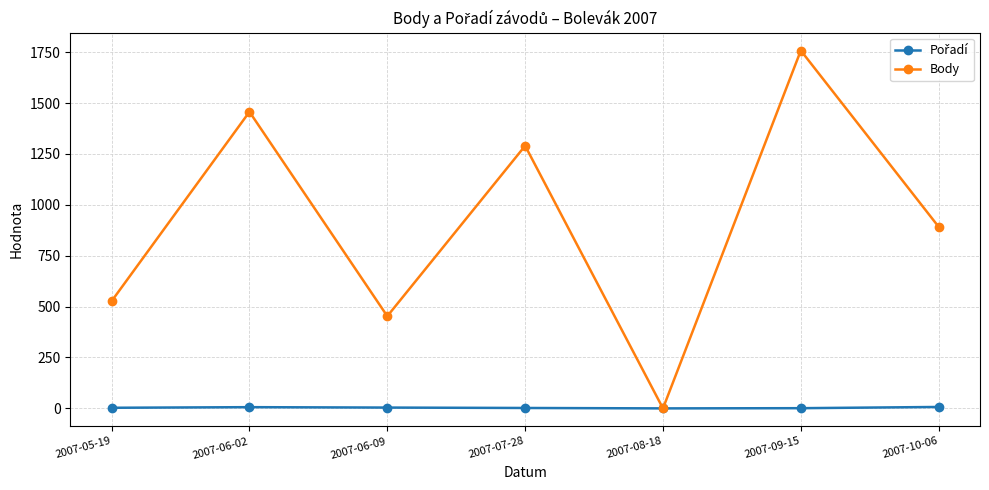

Which series has the widest spread of values?

Body